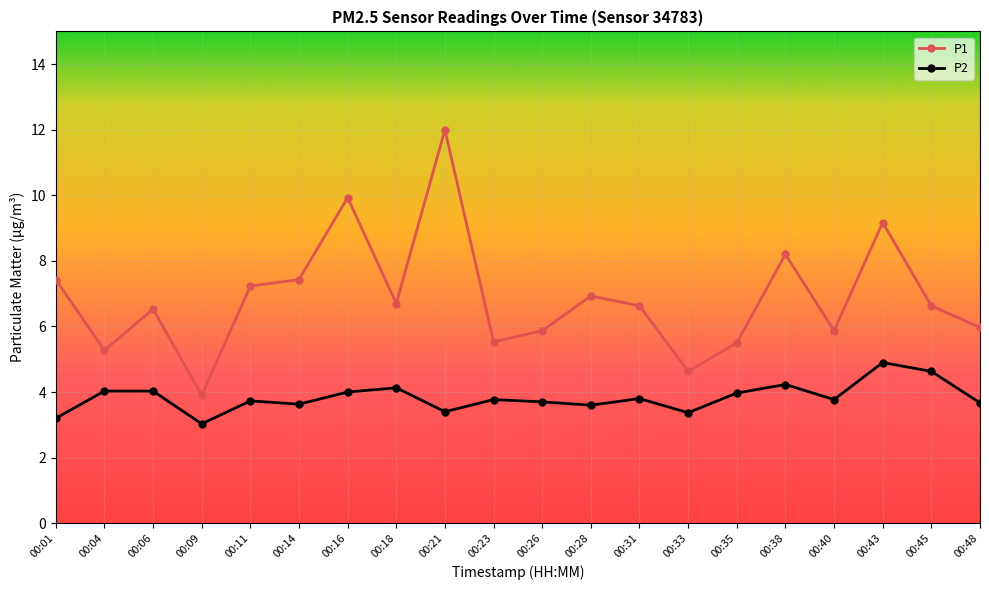

What is the sum of all P2 values?

76.6